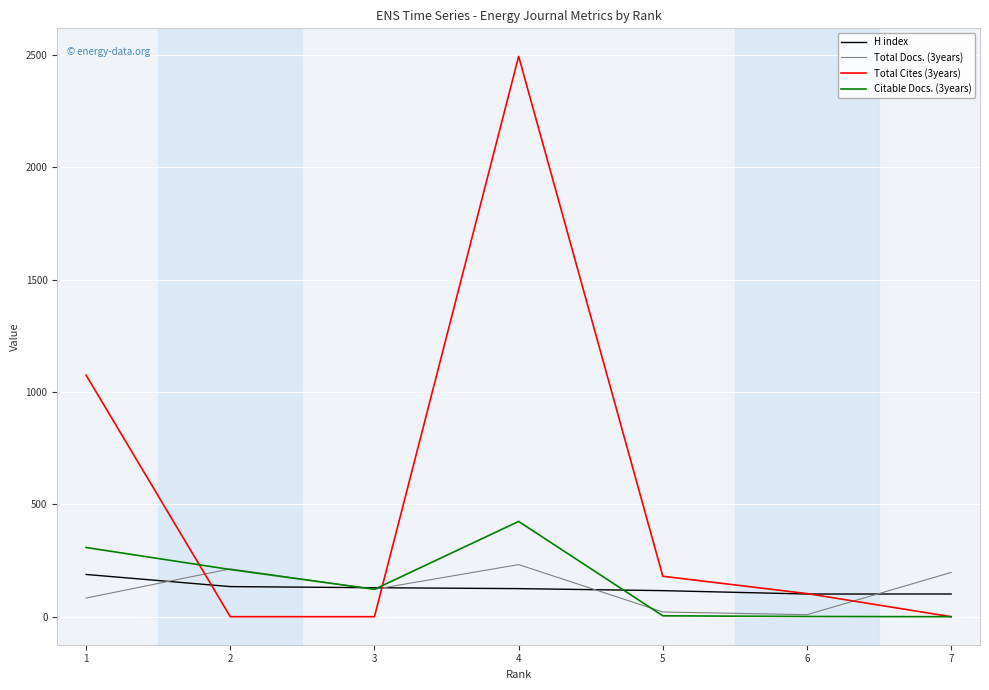

How many interior local peaks does the Total Cites (3years) series have?

1